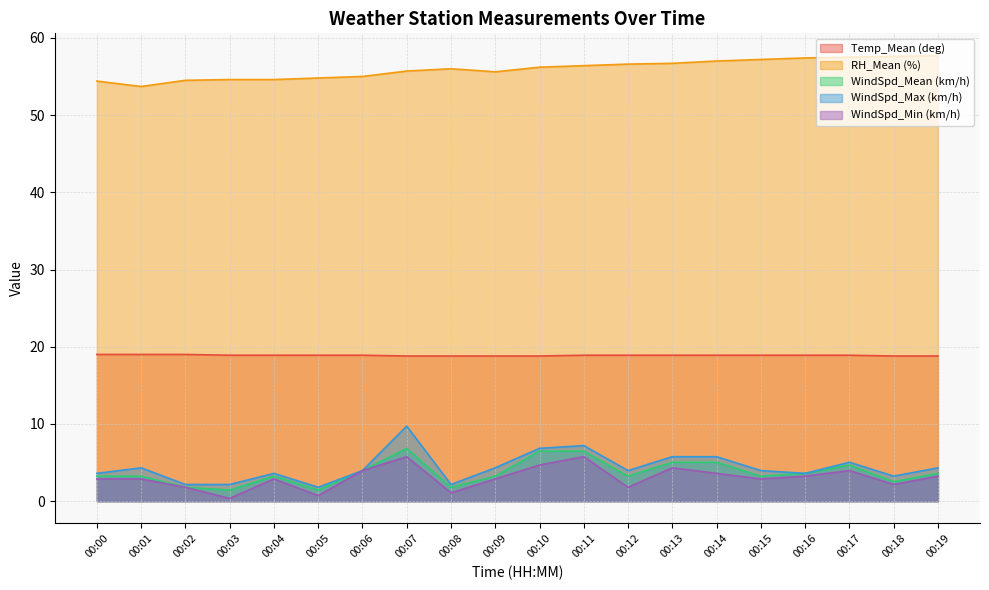

True or false: RH_Mean (%) and Temp_Mean (deg) intersect in this chart.

False